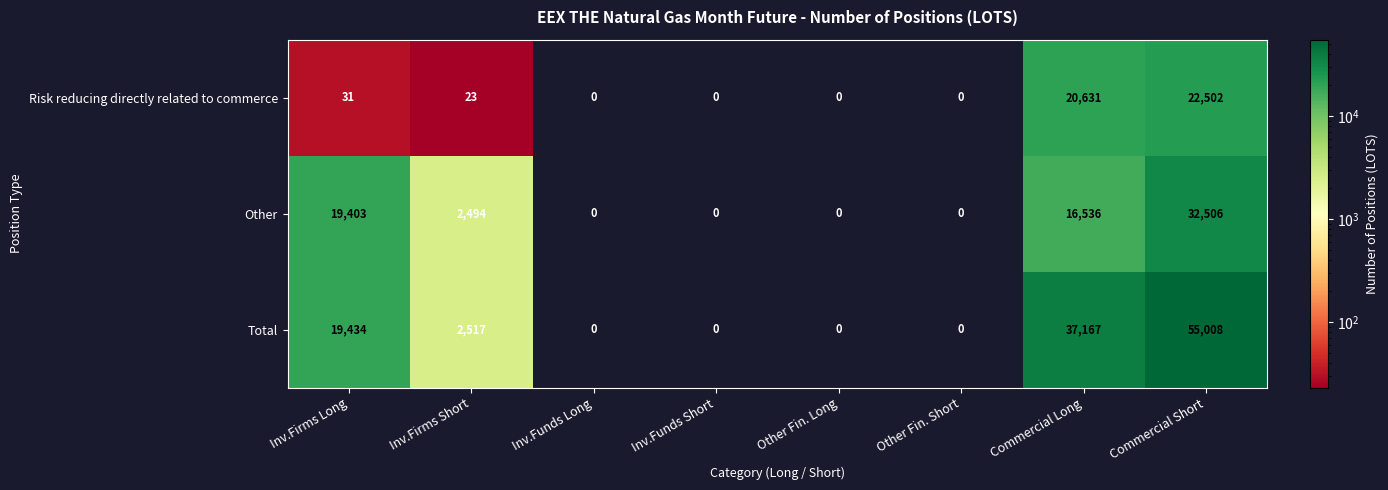

The value of Other at Other Fin. Short is -16828. True or false?

False